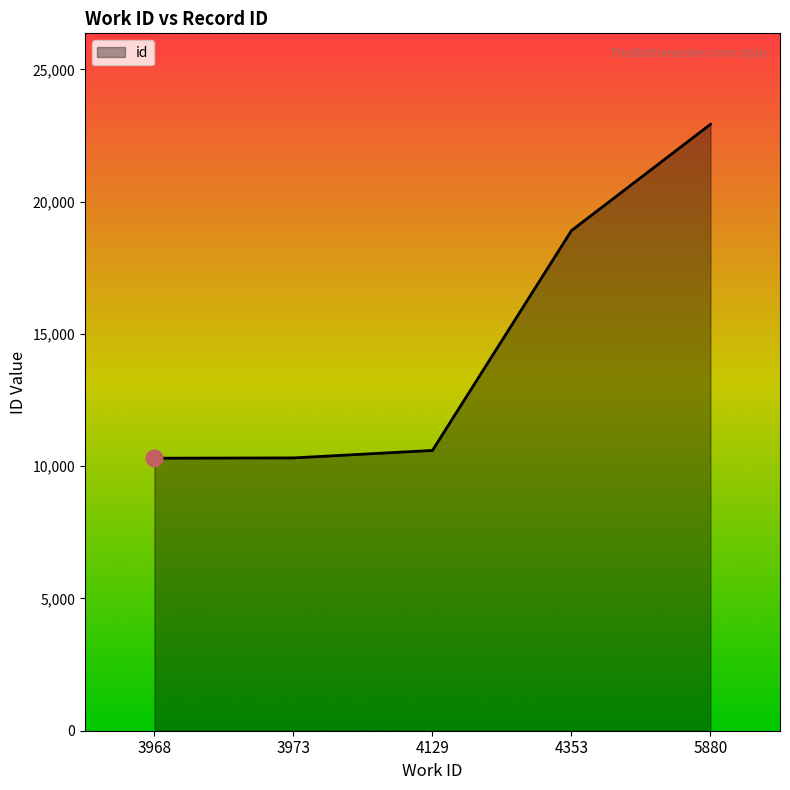

At which label is the value closest to 16615?

4353